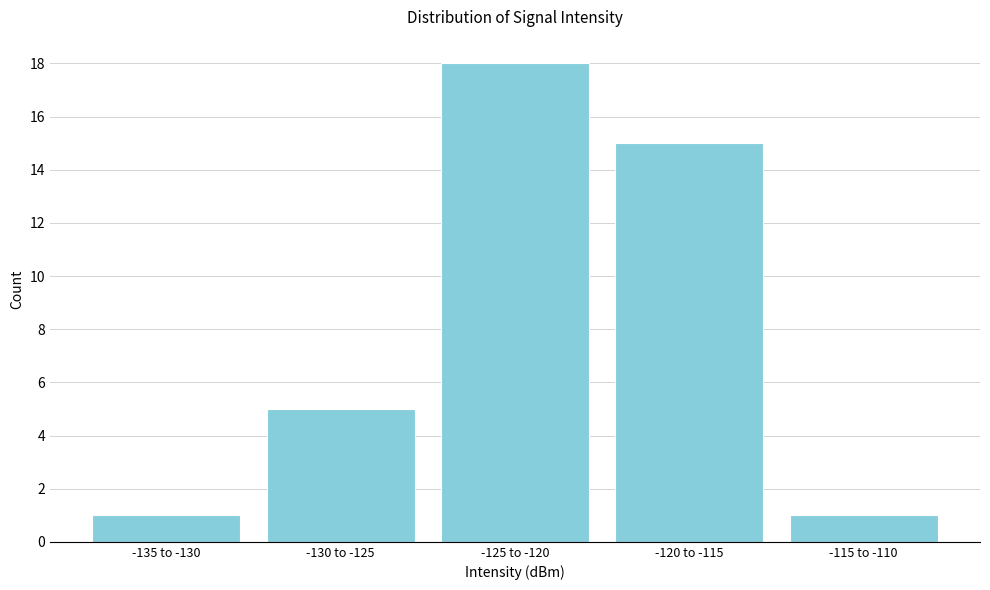

Reading right to left, list all the values displayed in this chart.

1	15	18	5	1